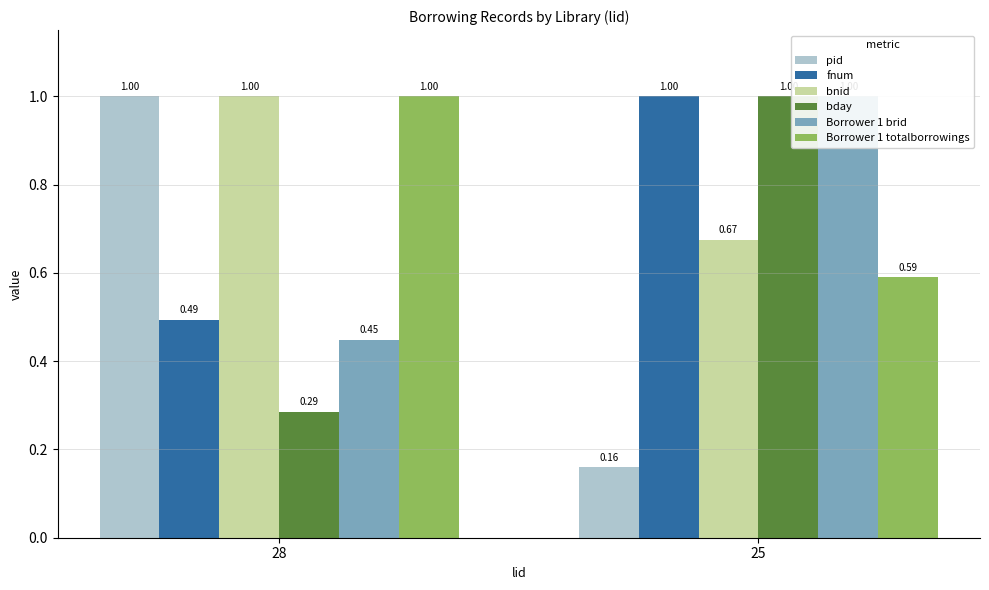

What are all the series names shown in the legend?

pid, fnum, bnid, bday, Borrower 1 brid, Borrower 1 totalborrowings